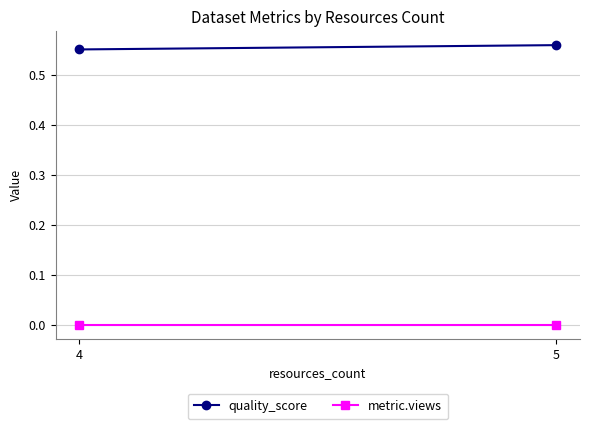

Reading left to right, what are all the values shown in this chart?

quality_score: 0.6	0.6
metric.views: 0.0	0.0